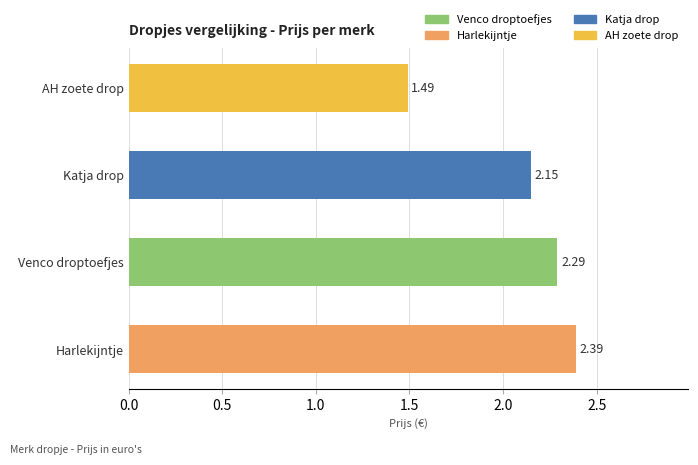

List the labels in order of value, smallest first.

AH zoete drop, Katja drop, Venco droptoefjes, Harlekijntje